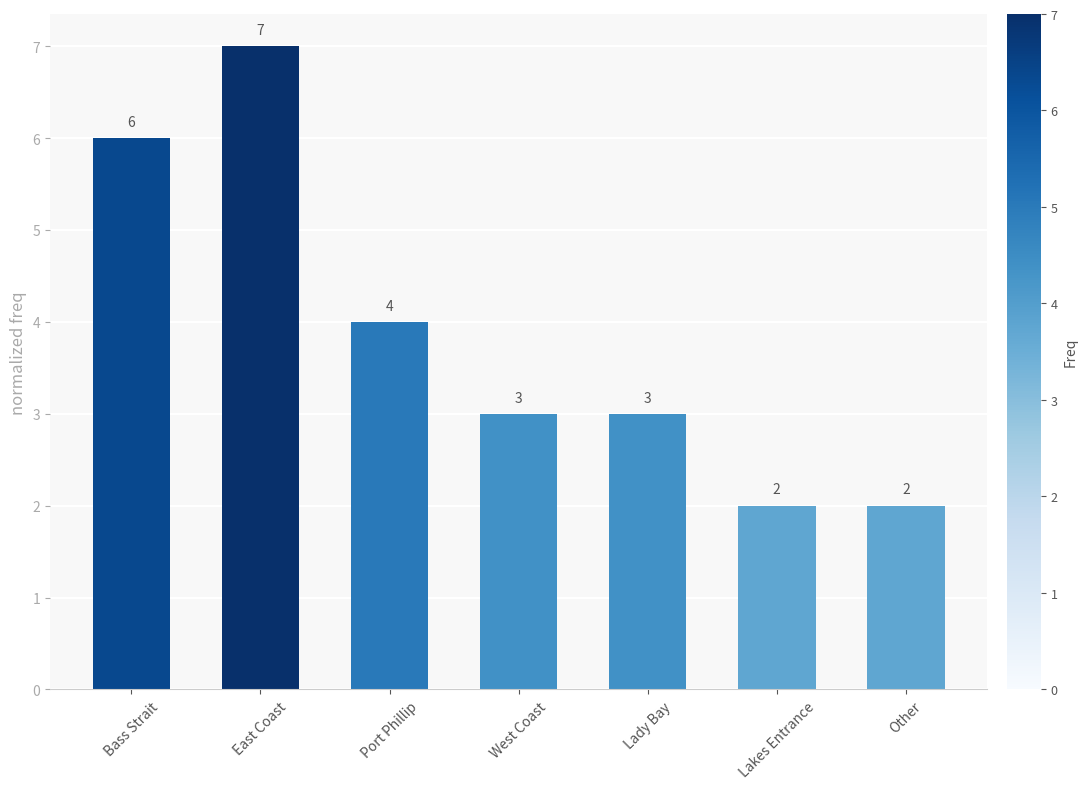

What is the value of the 2nd bar from the left?

7